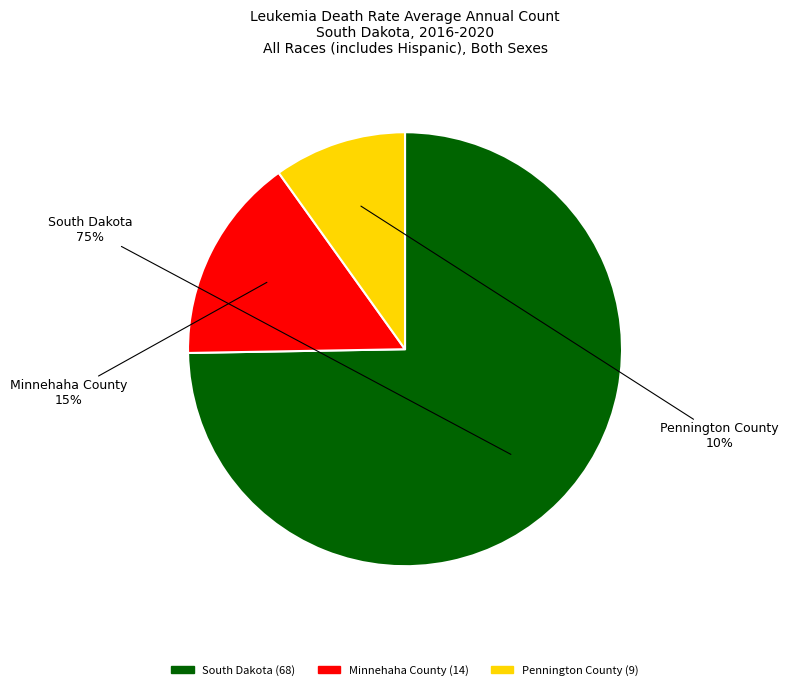

True or false: Minnehaha County accounts for 15% of the total.

True